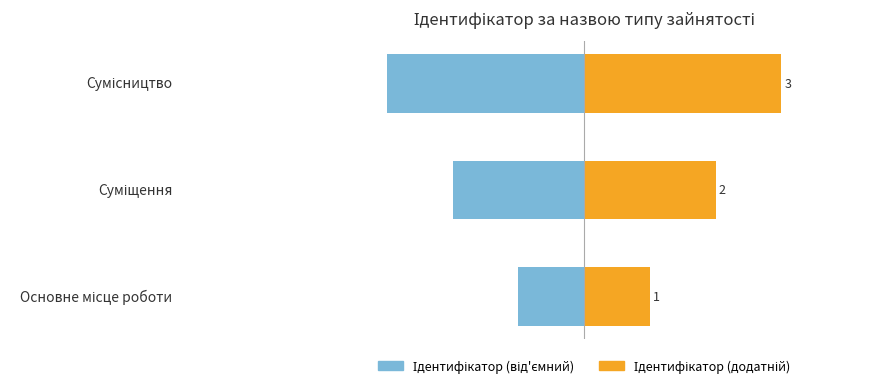

What is the smallest value displayed?

-3